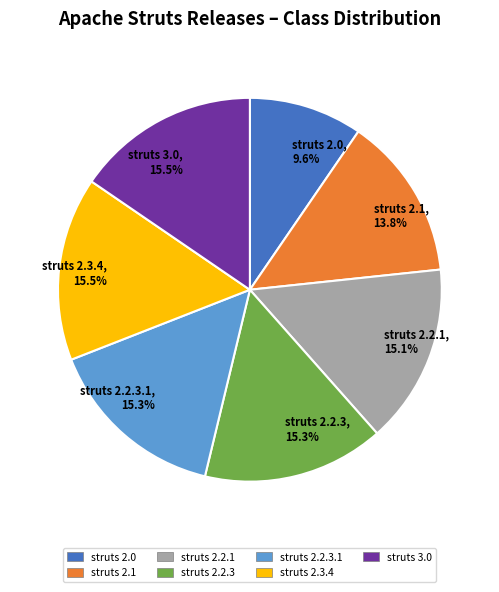

Combined, do struts 2.2.3, 15.3% and struts 2.3.4, 15.5% account for over 50%?

No